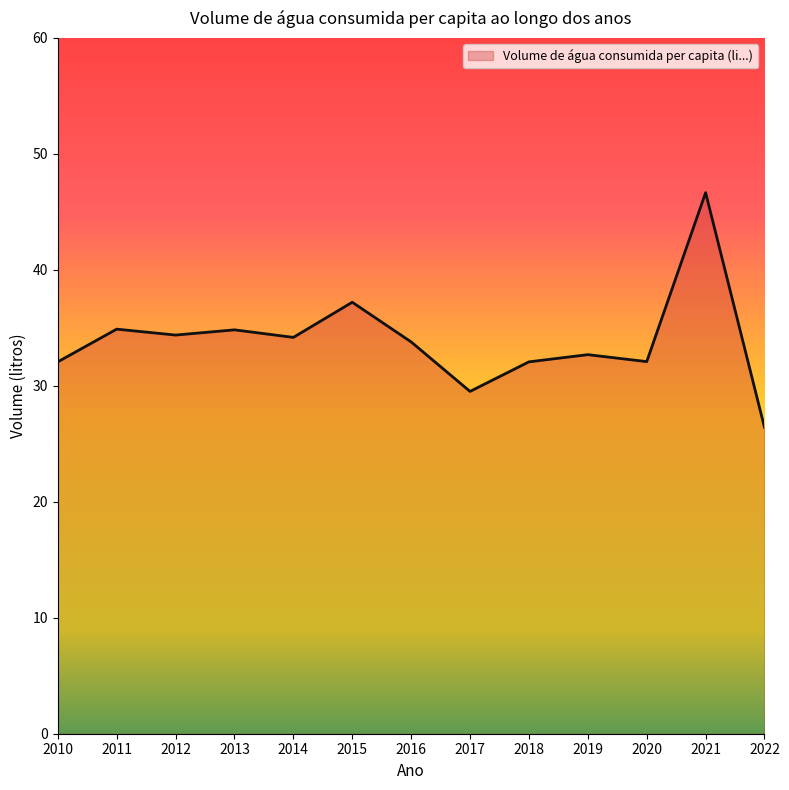

What is the maximum value shown in the chart?

46.7